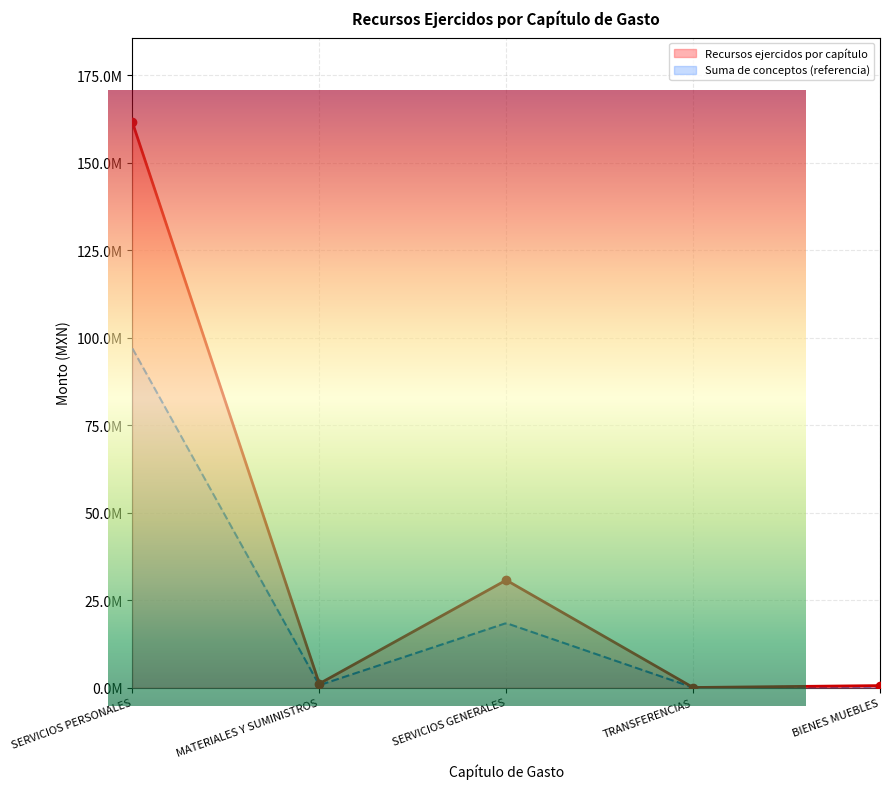

Which category has the highest value across all series?

SERVICIOS PERSONALES